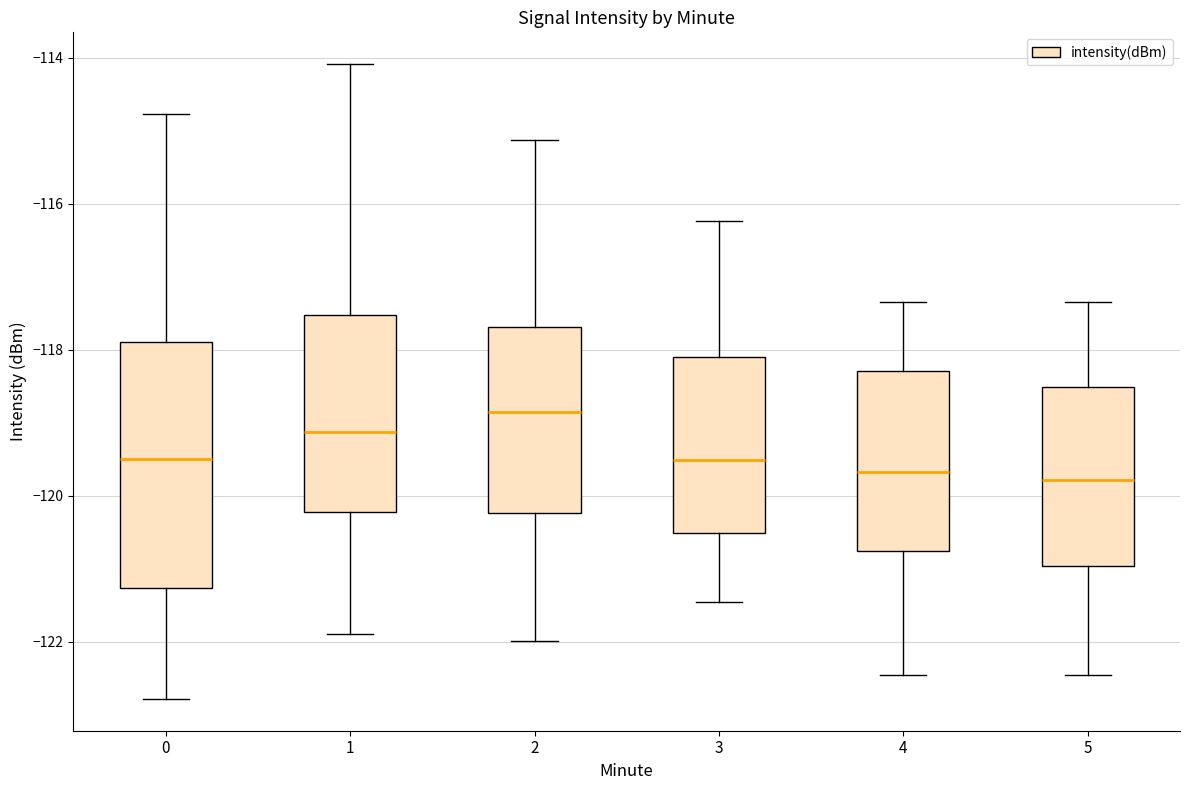

Where does the lower whisker of the box at x = 5 end on the y-axis? The values are not printed on the chart, so give them approximately, as read against the axis.

-122.4